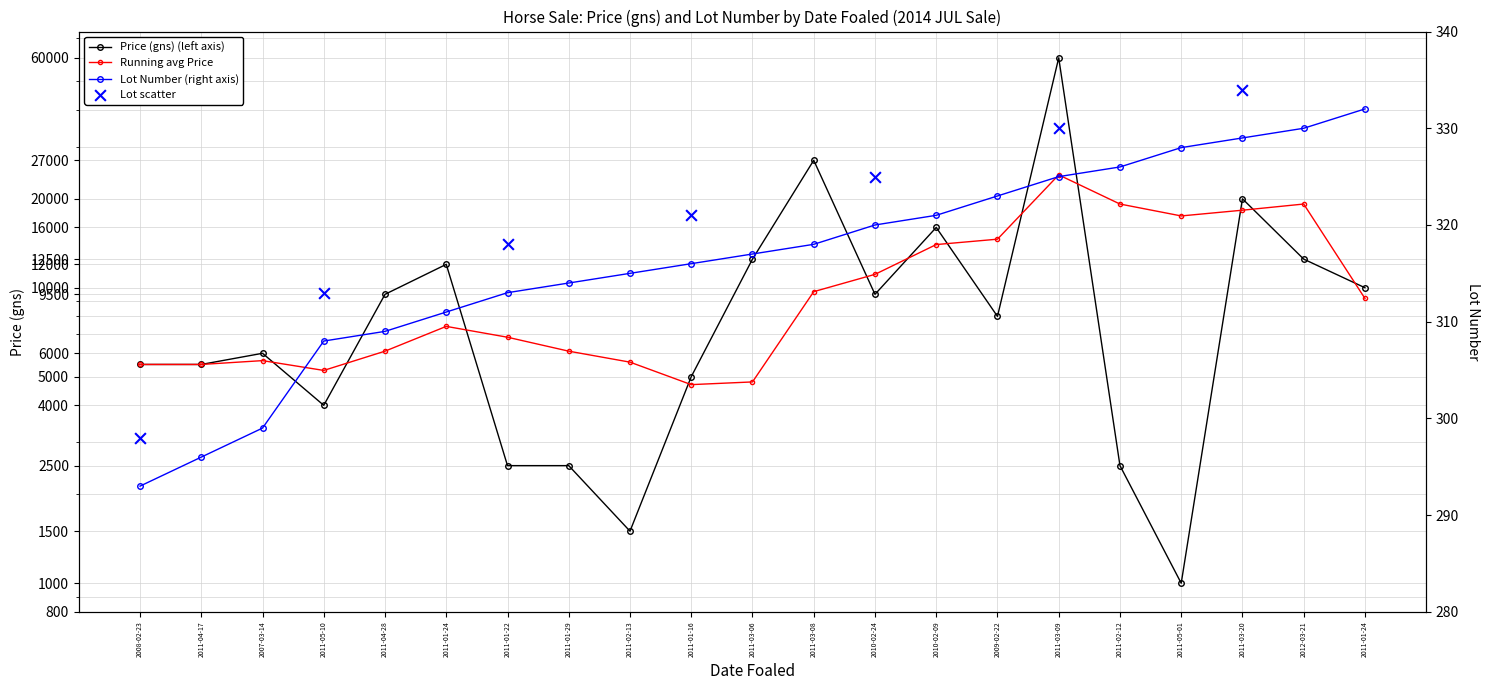

What is the total value across all series at 2011-05-10?

4308